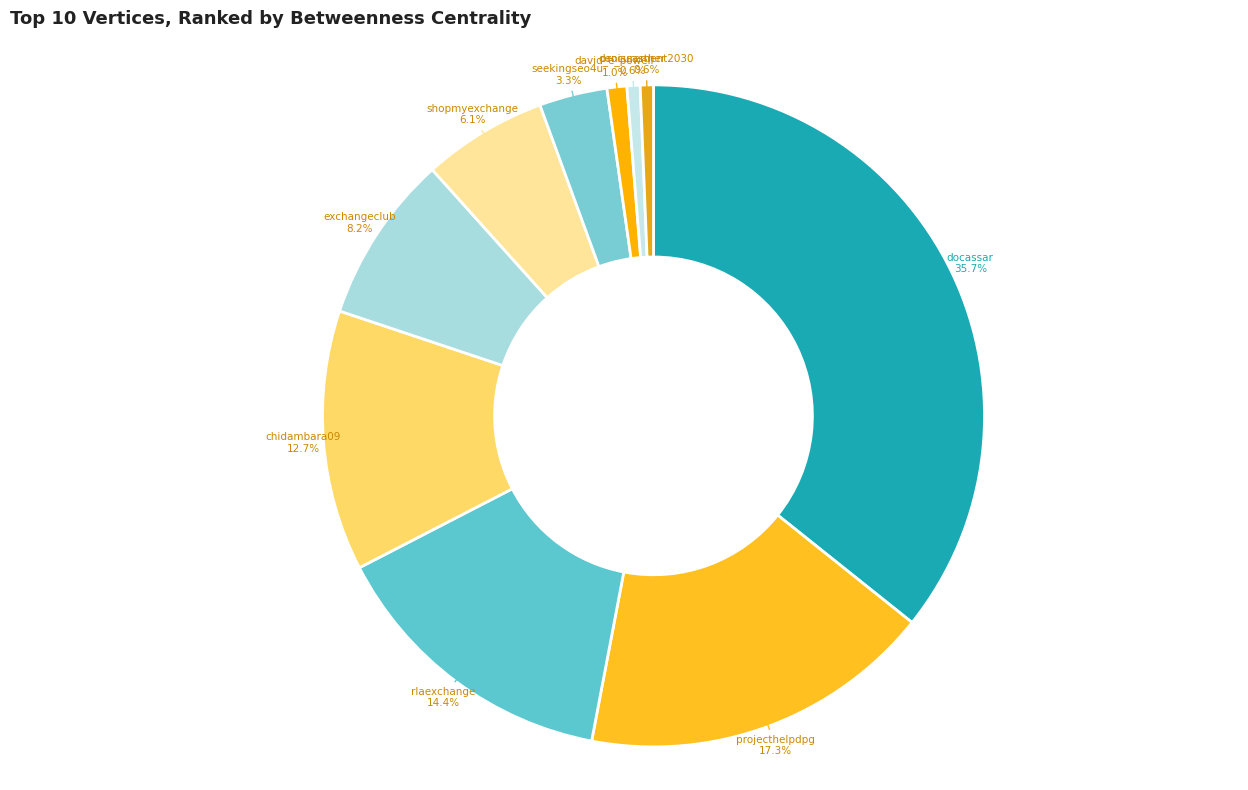

To the nearest percent, what is the difference between the largest and smallest slice percentages?

35%